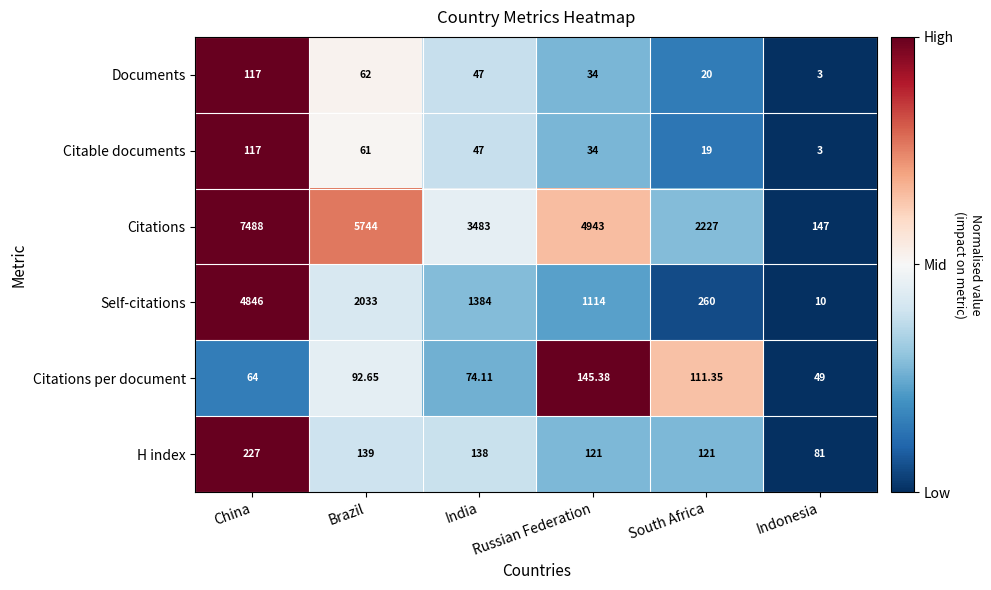

At which category is the sum across all series the highest?

China